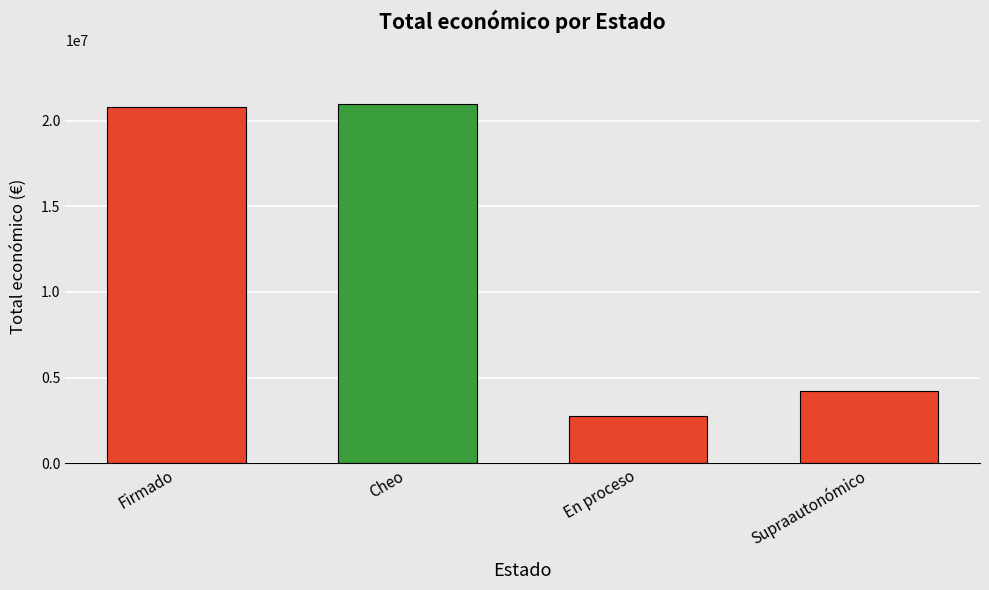

Reading left to right, transcribe all the data shown in this chart.

20786329	20984981	2737530	4222425